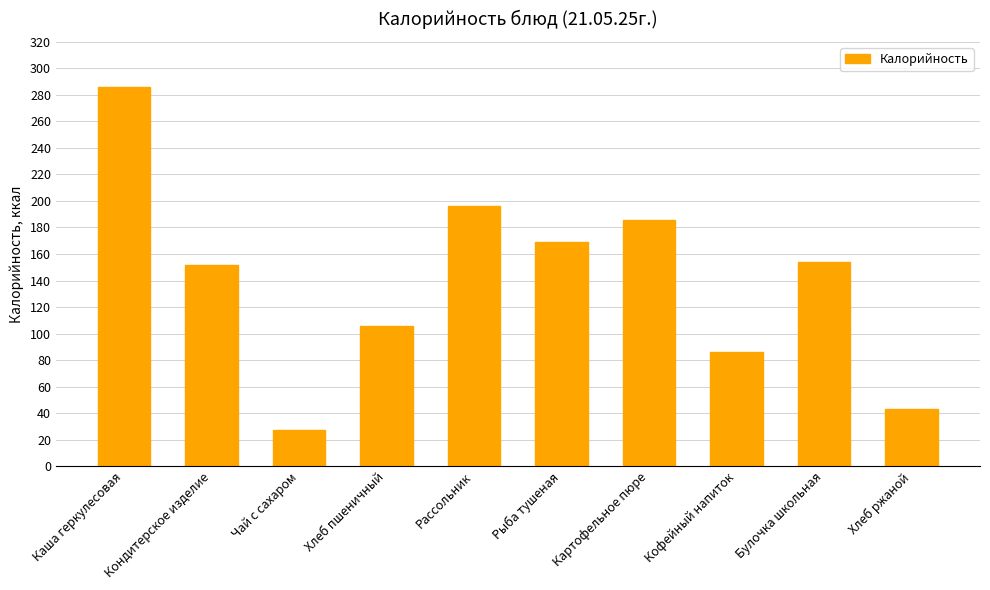

What is the label of the 10th bar from the left?

Хлеб ржаной